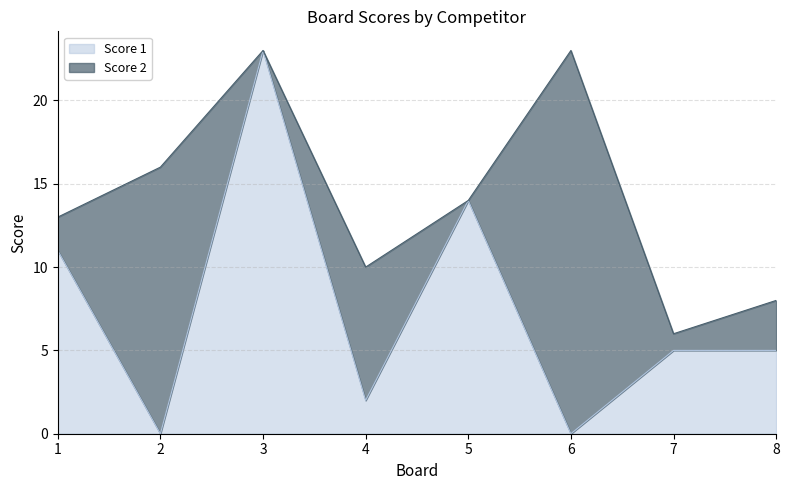

What is the change in value from 4 to 8?

+3